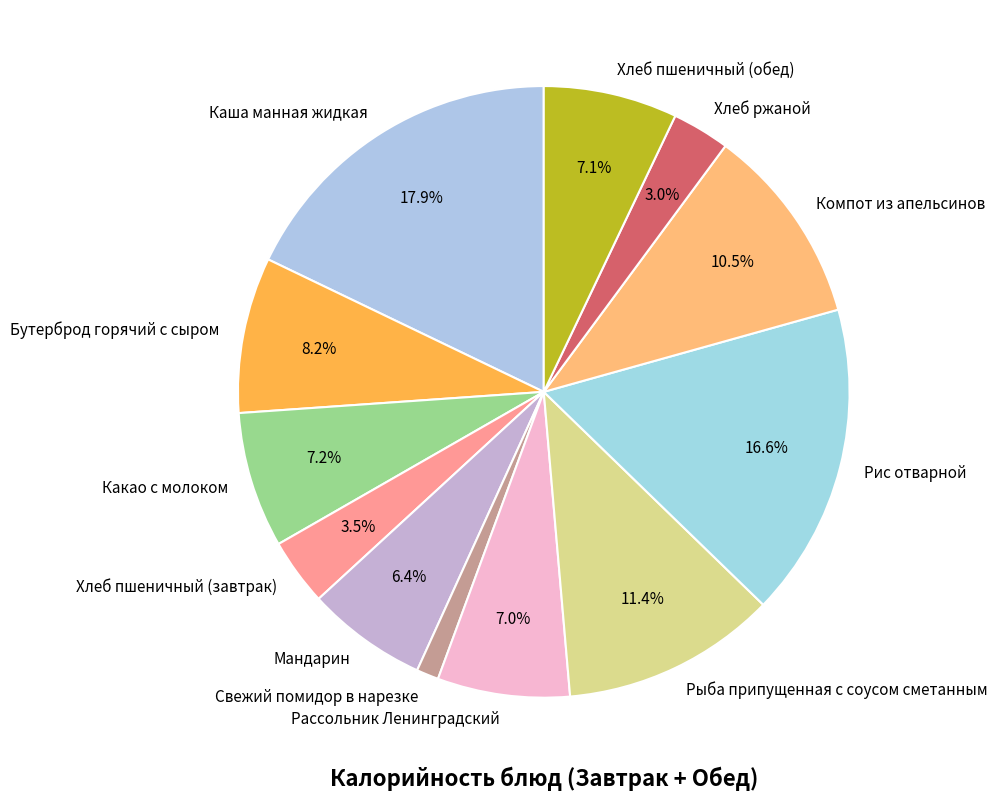

Do Каша манная жидкая and Какао с молоком together represent more than half of the pie?

No